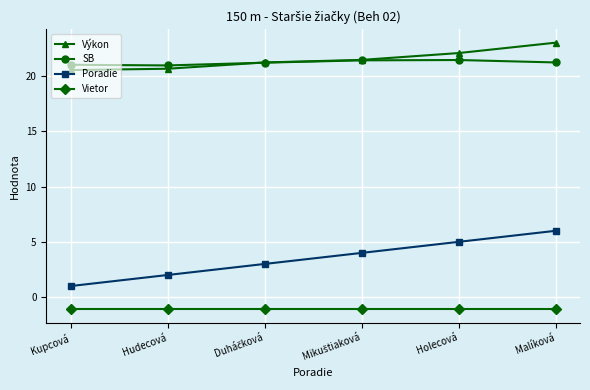

Is it true that Vietor equals -1.1 at Hudecová?

True